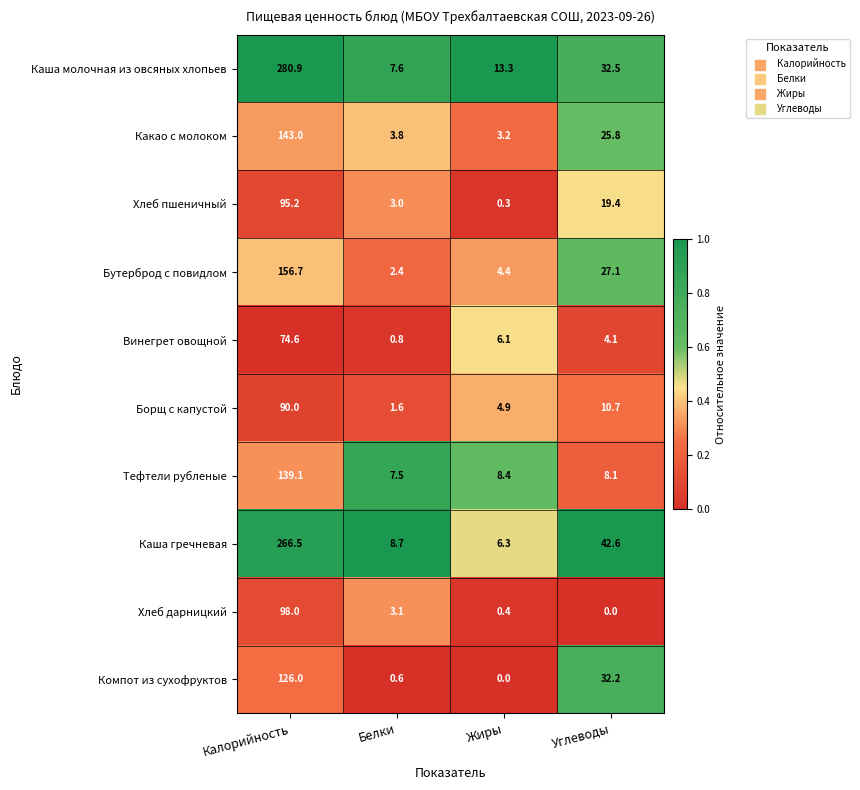

Which series has the largest total across all categories?

Каша молочная из овсяных хлопьев